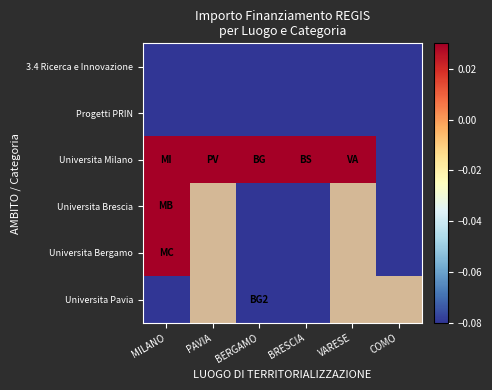

At how many categories does at least one series exceed 2?

2